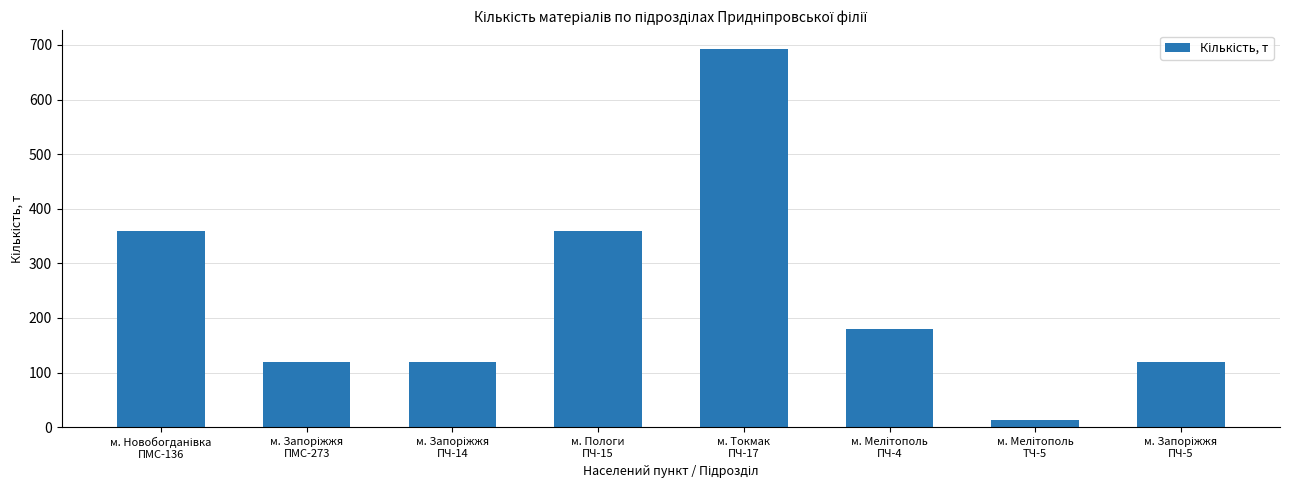

What is the value of the 6th bar from the left?

180.0